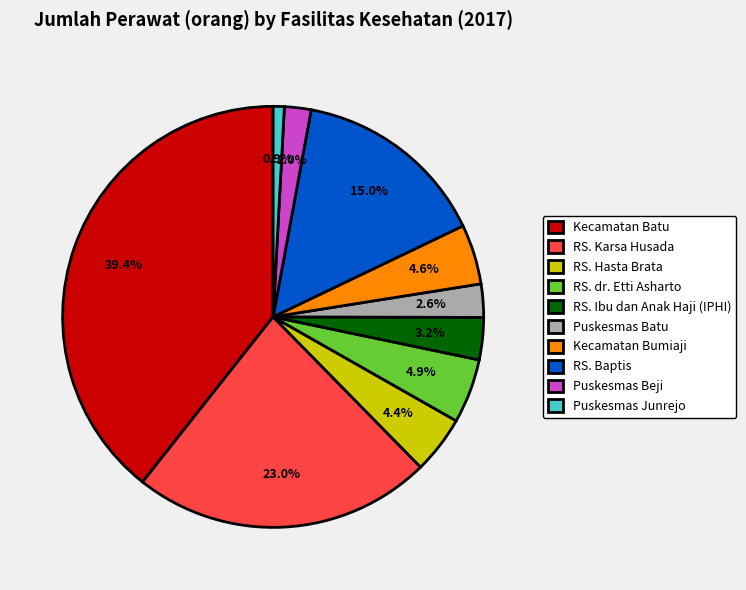

To the nearest percent, what is the combined percentage of Puskesmas Batu and RS. Karsa Husada?

26%